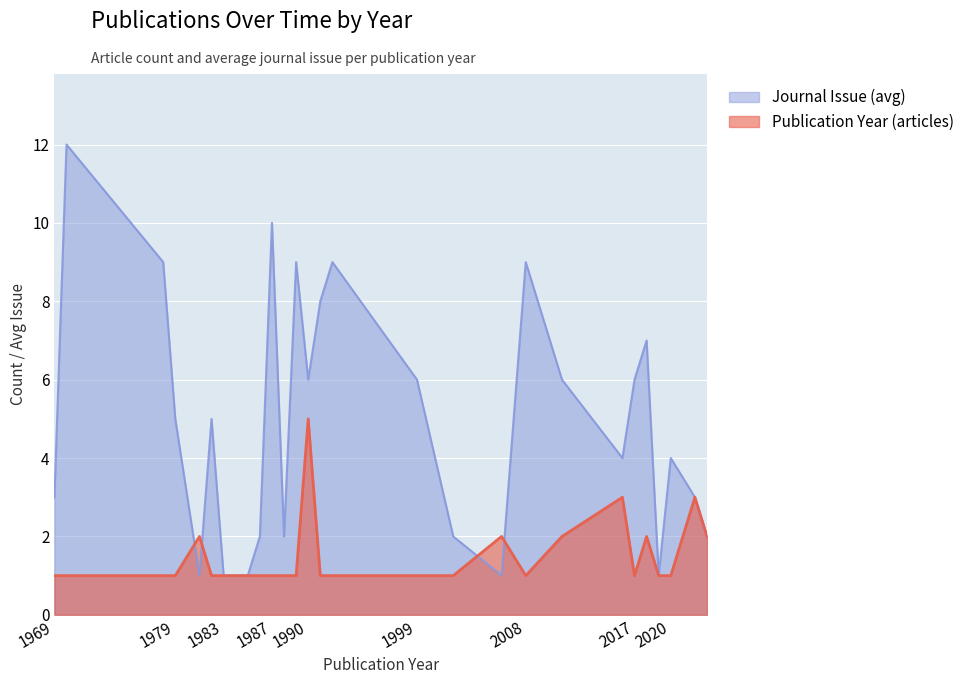

What is the maximum value for Publication Year (articles)?

5